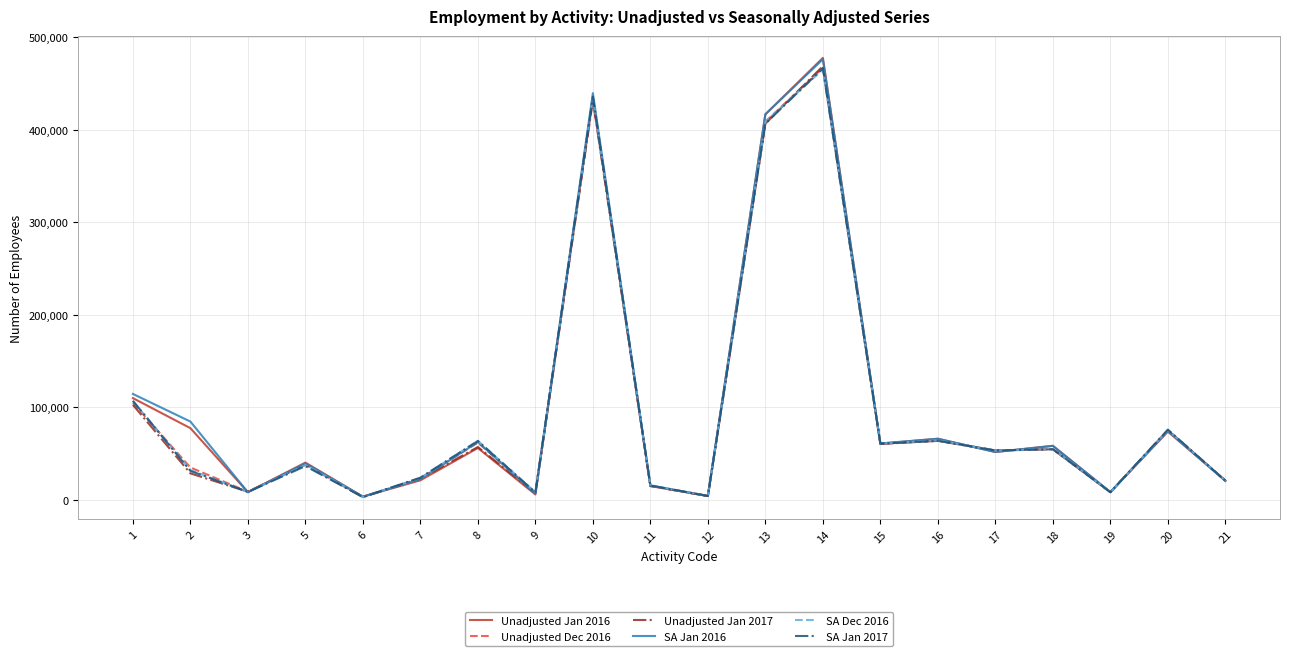

What is the minimum value shown in the chart?

2660